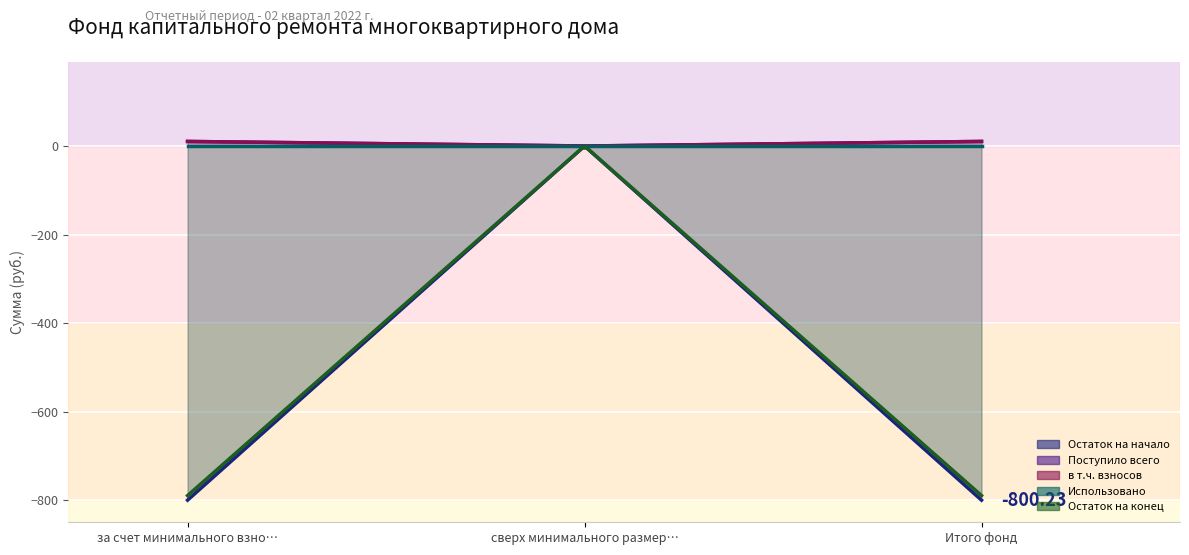

What is the label of the 3rd point from the left?

Итого фонд